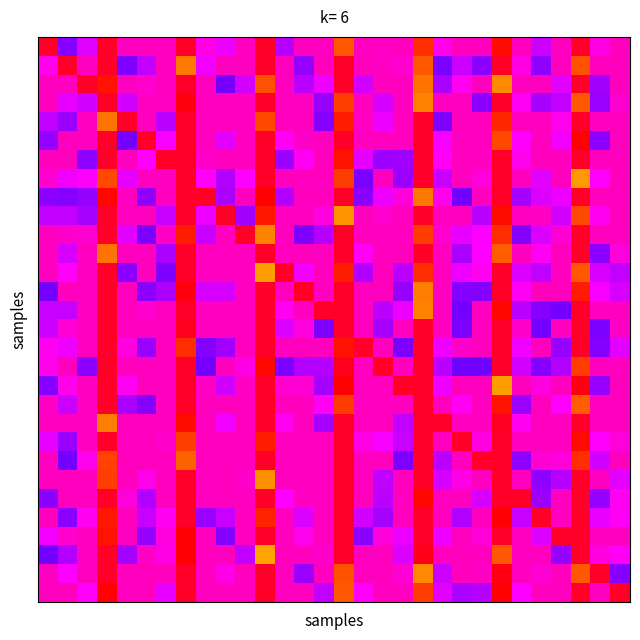

How many series are shown in this chart?

30